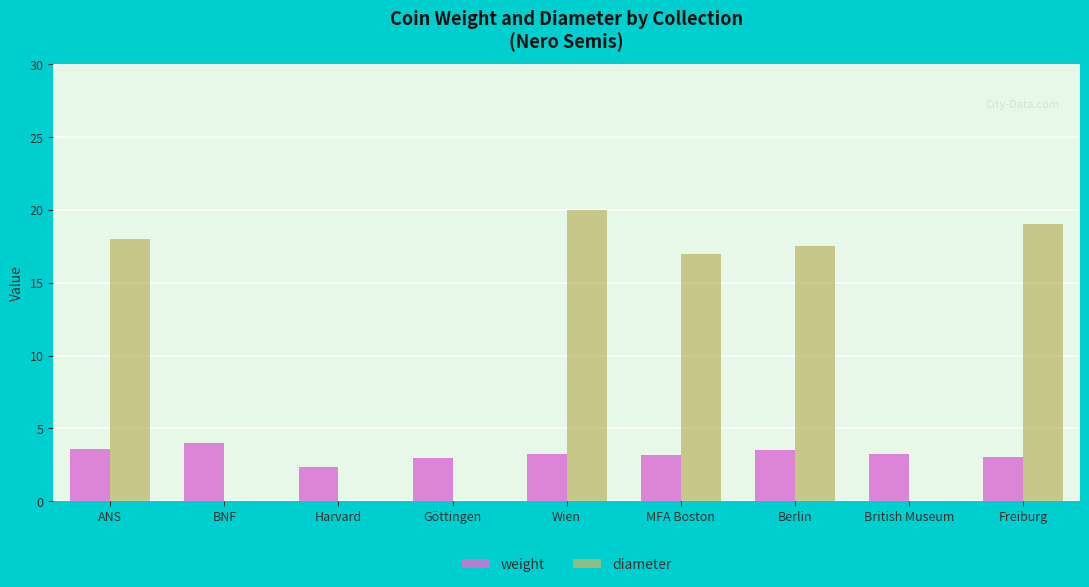

True or false: diameter has a value of 23.0 at Berlin.

False